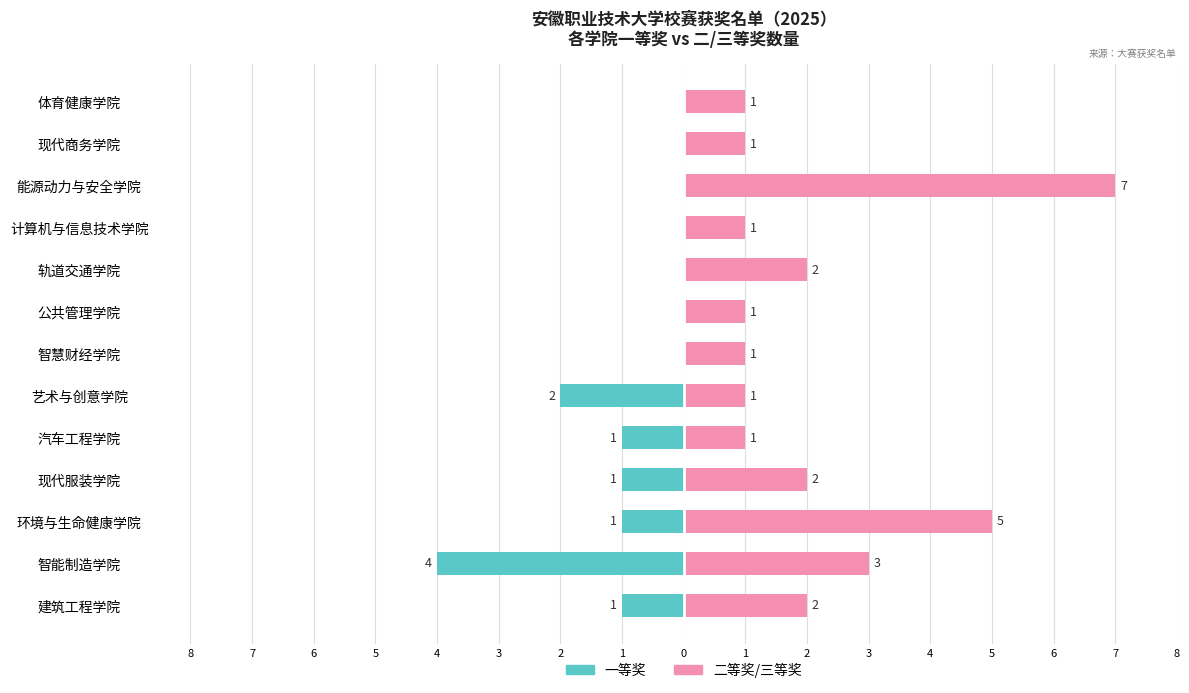

Rank the series by their maximum value, from lowest to highest.

一等奖, 二等奖/三等奖